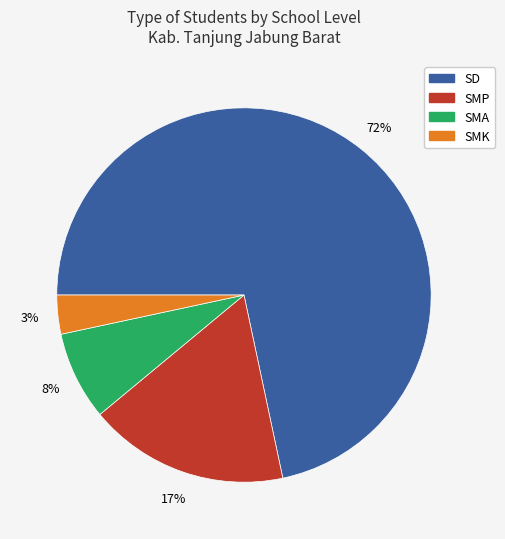

What percentage is the SD slice, to the nearest percent?

72%